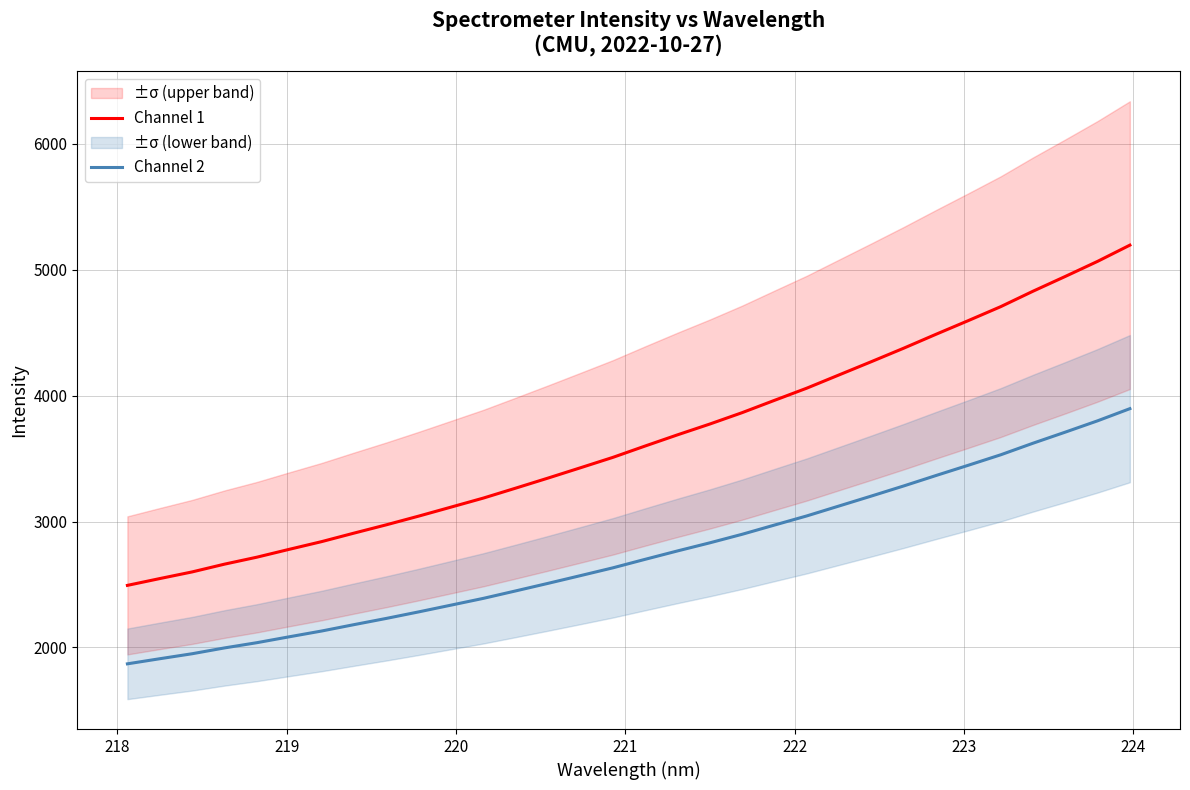

What is the value of the Channel 1 point at the 8th from the left?

2908.2